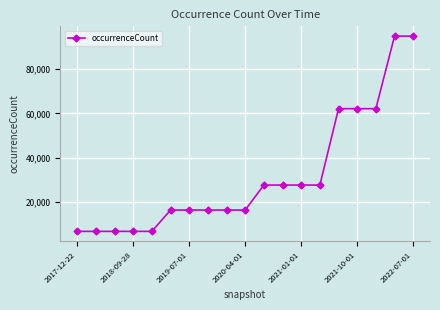

What is the value of the 8th point from the left?

16424